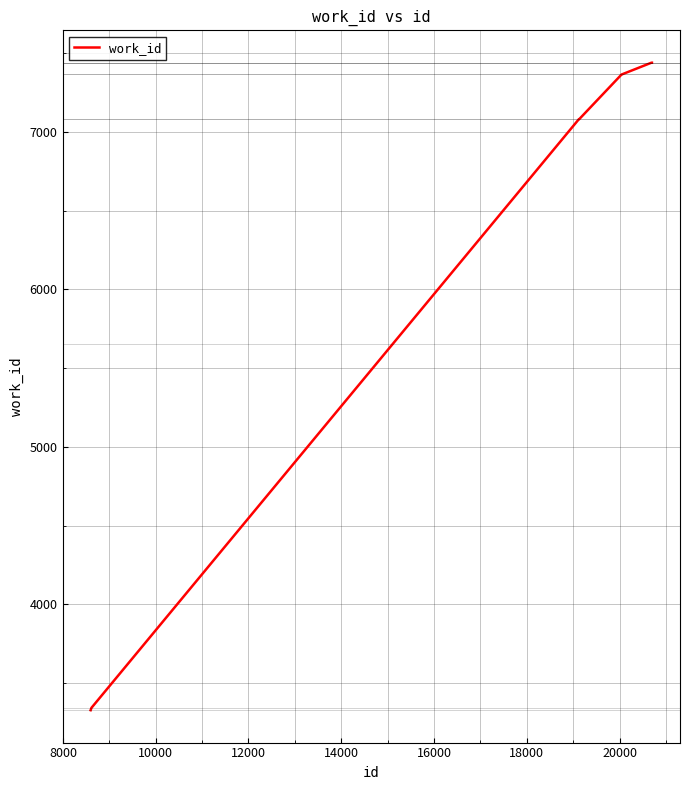

Count the number of data series in this chart.

1